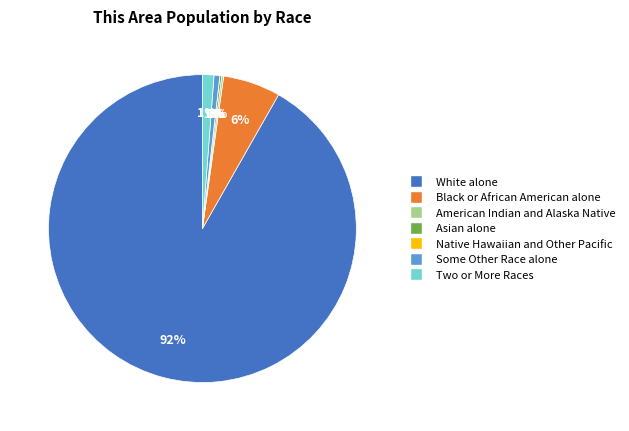

To the nearest percent, what is the difference between the largest and smallest slice percentages?

92%